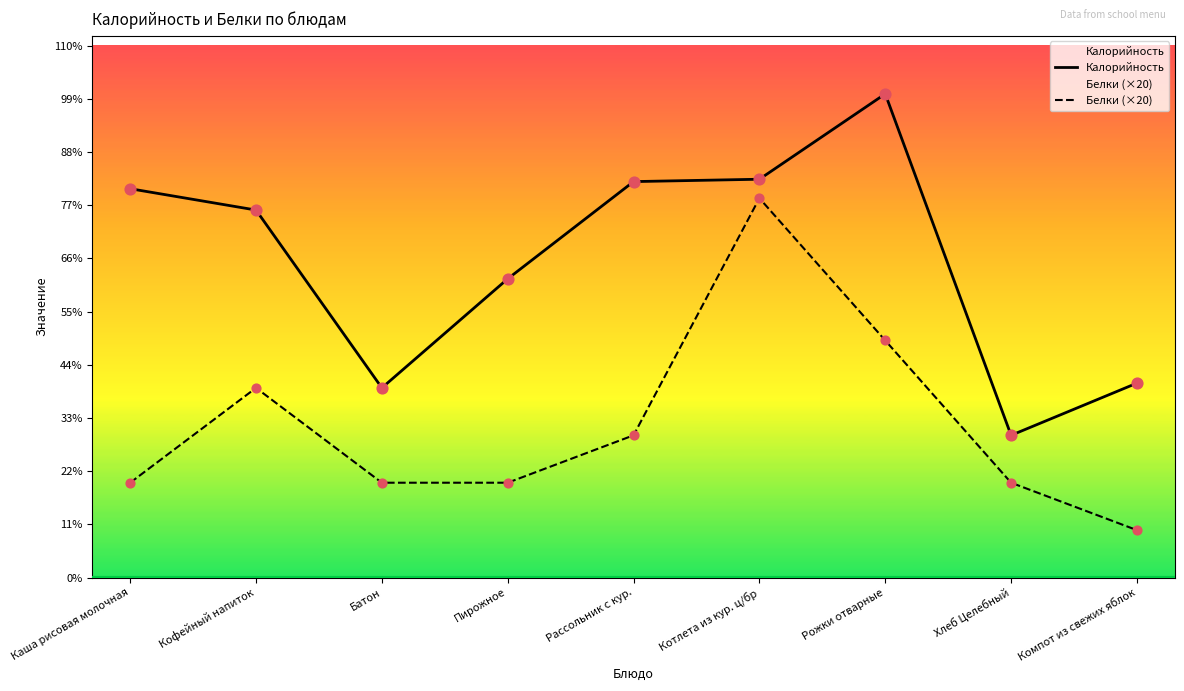

Is the value of Белки (×20) at Каша рисовая молочная greater than the value of Калорийность at Пирожное?

No